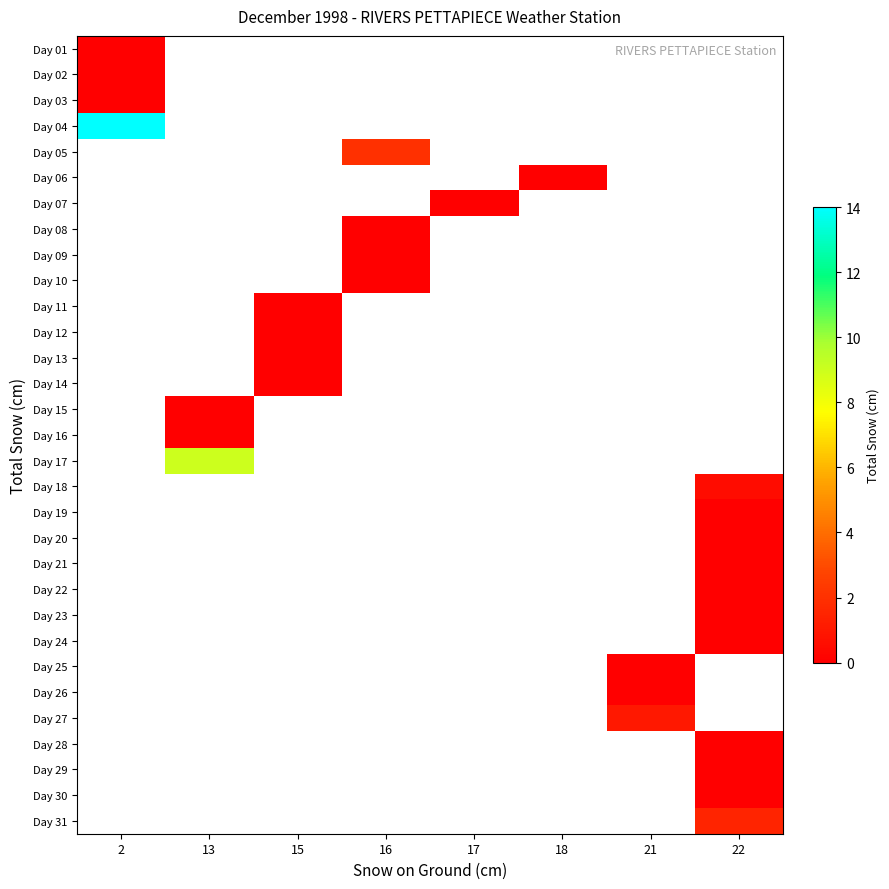

What is the maximum value shown in the chart?

14.0